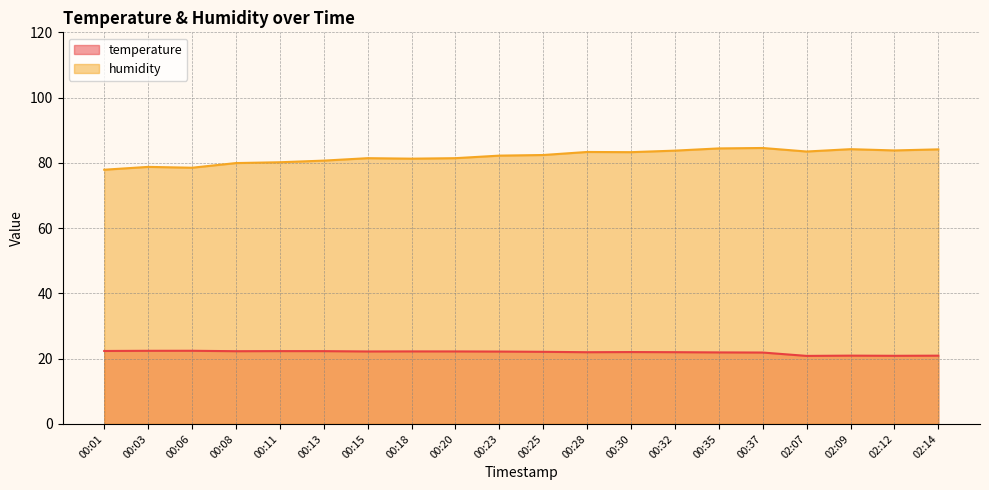

What is the minimum value shown in the chart?

20.9